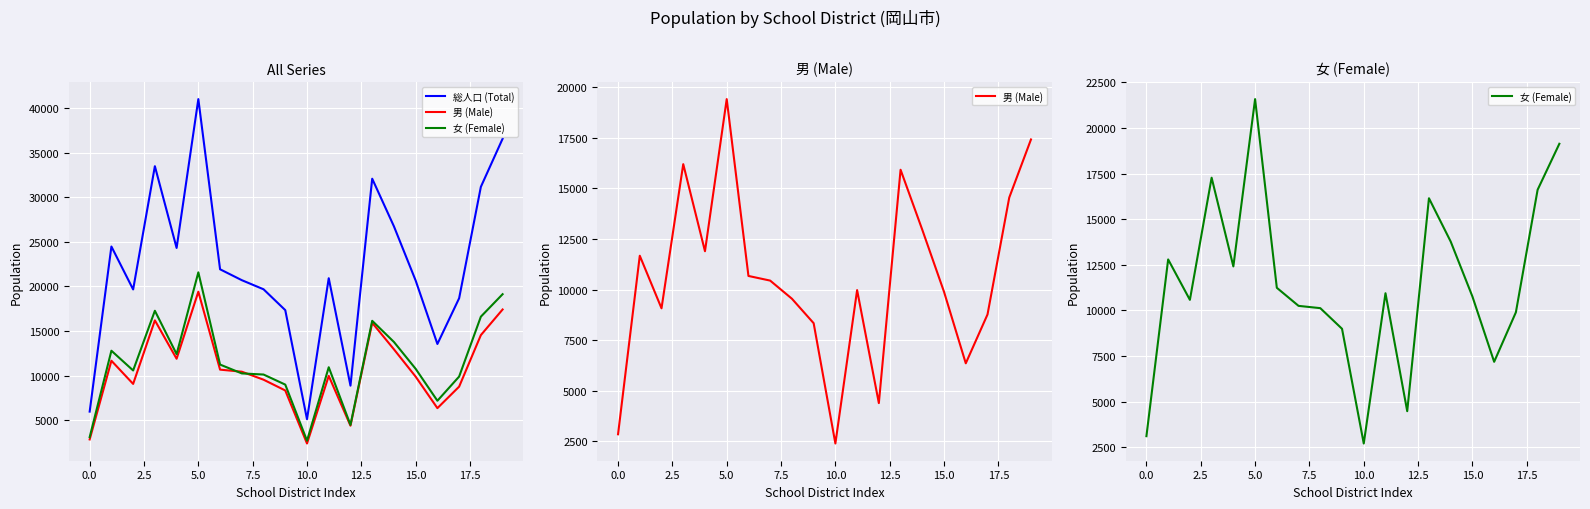

Is it true that 女 (Female) equals 2317 at 15.0?

False